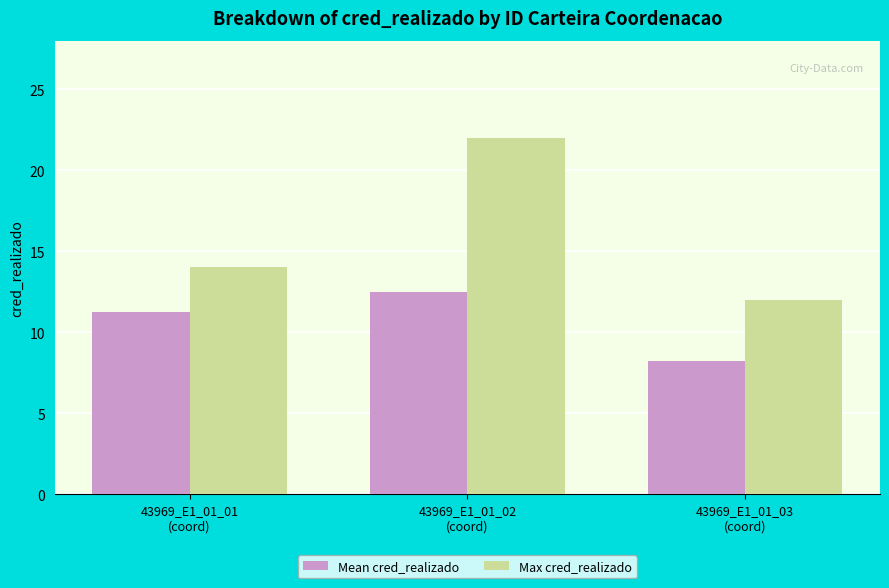

At which category does the chart reach its peak across all series?

43969_E1_01_02
(coord)